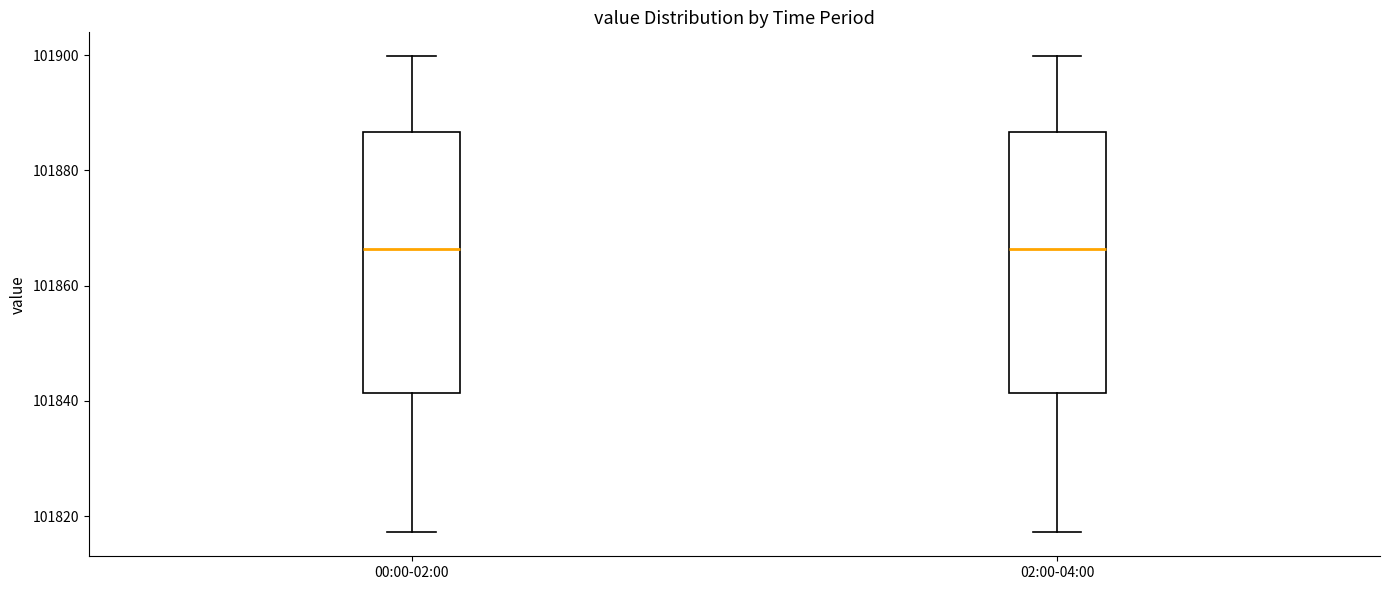

Reading left to right, read every box against the y-axis: the position of its median line, the range the box covers, and the ends of its whiskers. The values are not printed on the chart, so give them approximately, as read against the axis.

00:00-02:00: median 101866, box 101842 to 101886, whiskers 101818 to 101900
02:00-04:00: median 101866, box 101842 to 101886, whiskers 101818 to 101900